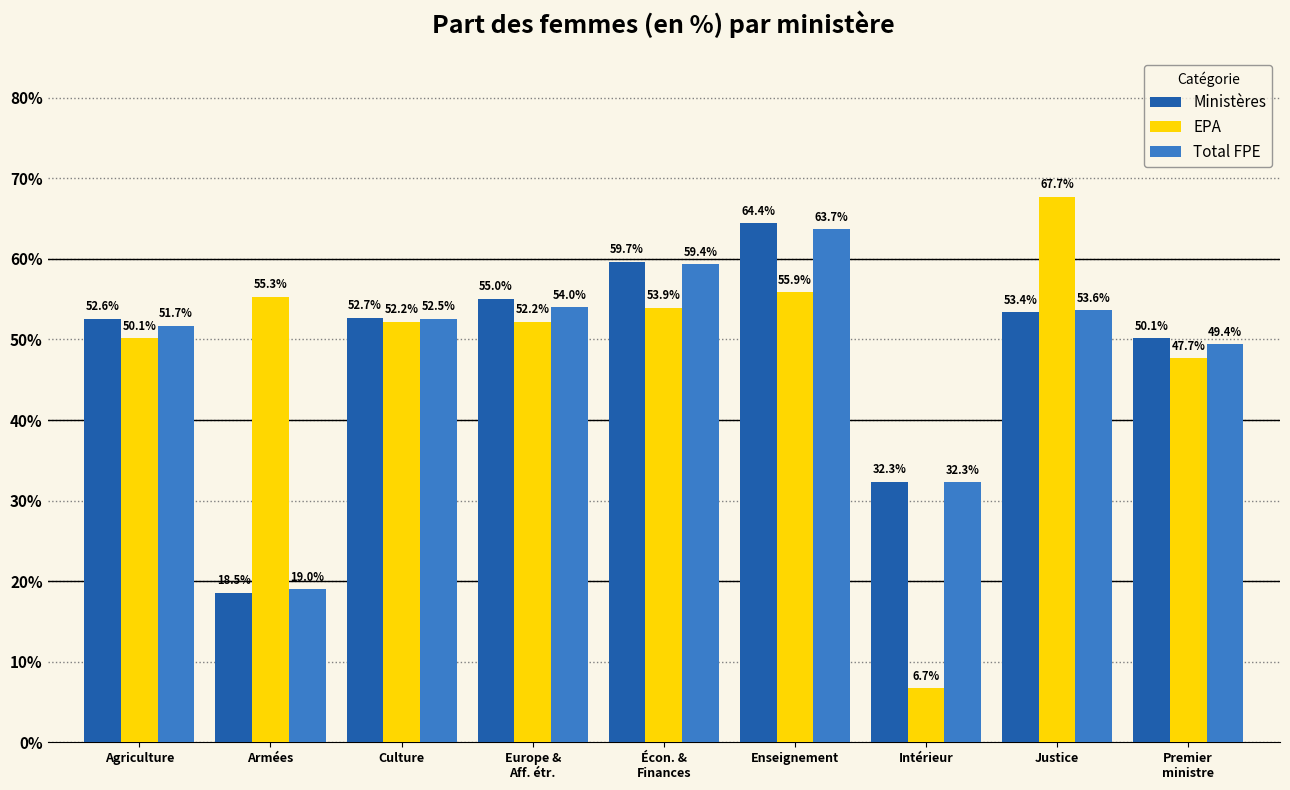

Where is Ministères nearest to the value 41?

Intérieur